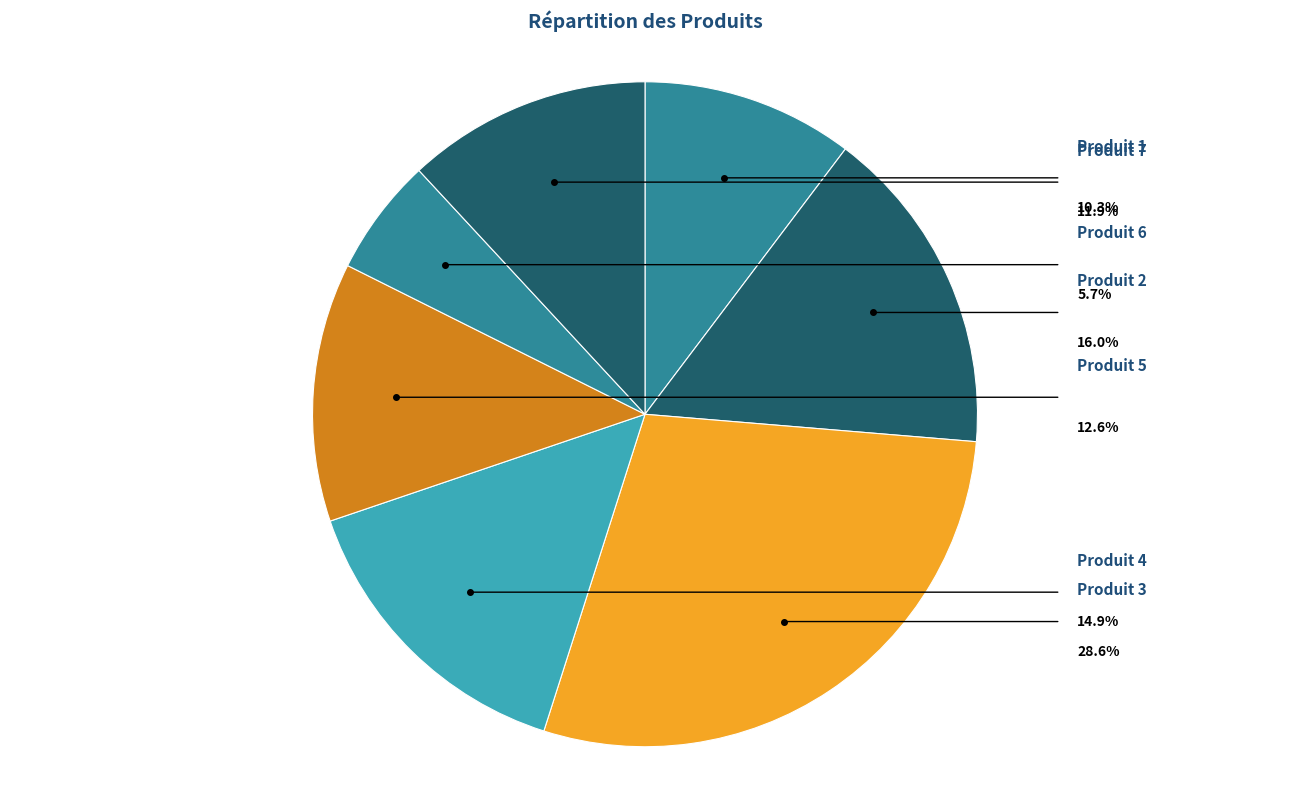

Do Produit 1 and Produit 4 together represent more than half of the pie?

No